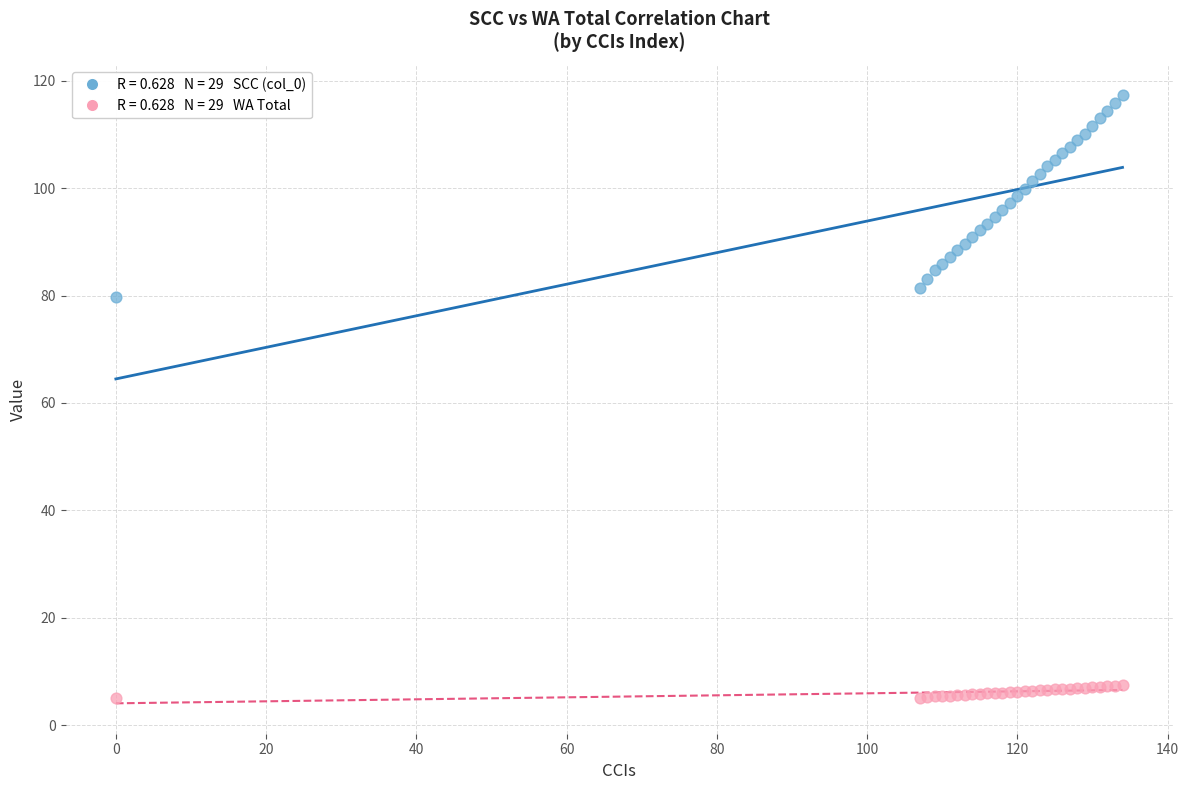

Across all series, what Y value is closest to 61?

79.8